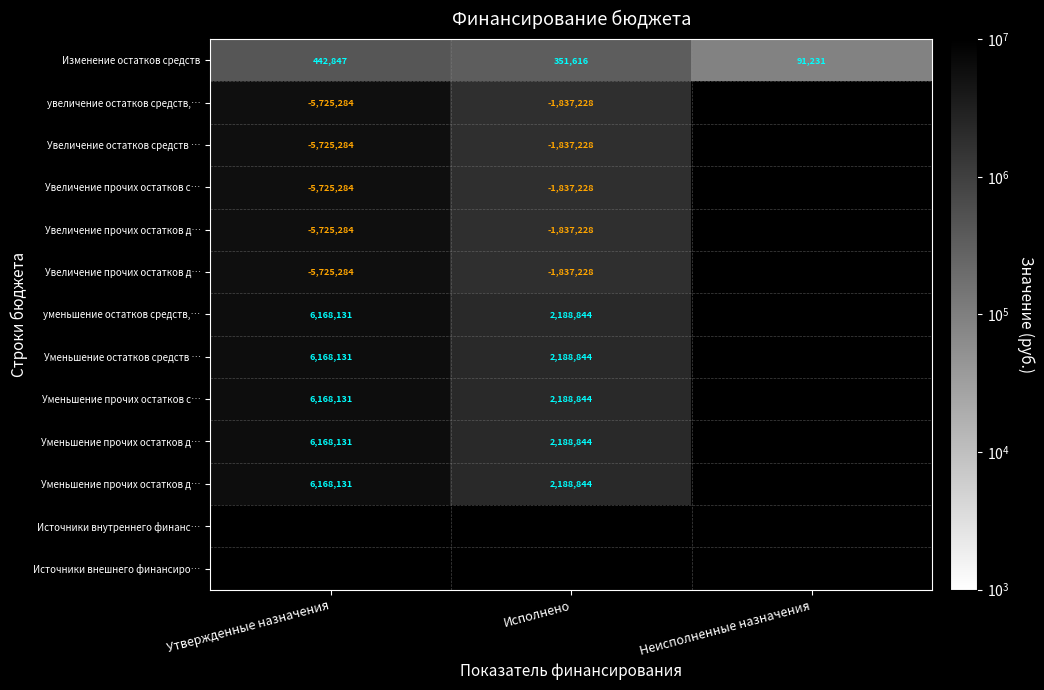

At how many categories does at least one series exceed 2927336?

1